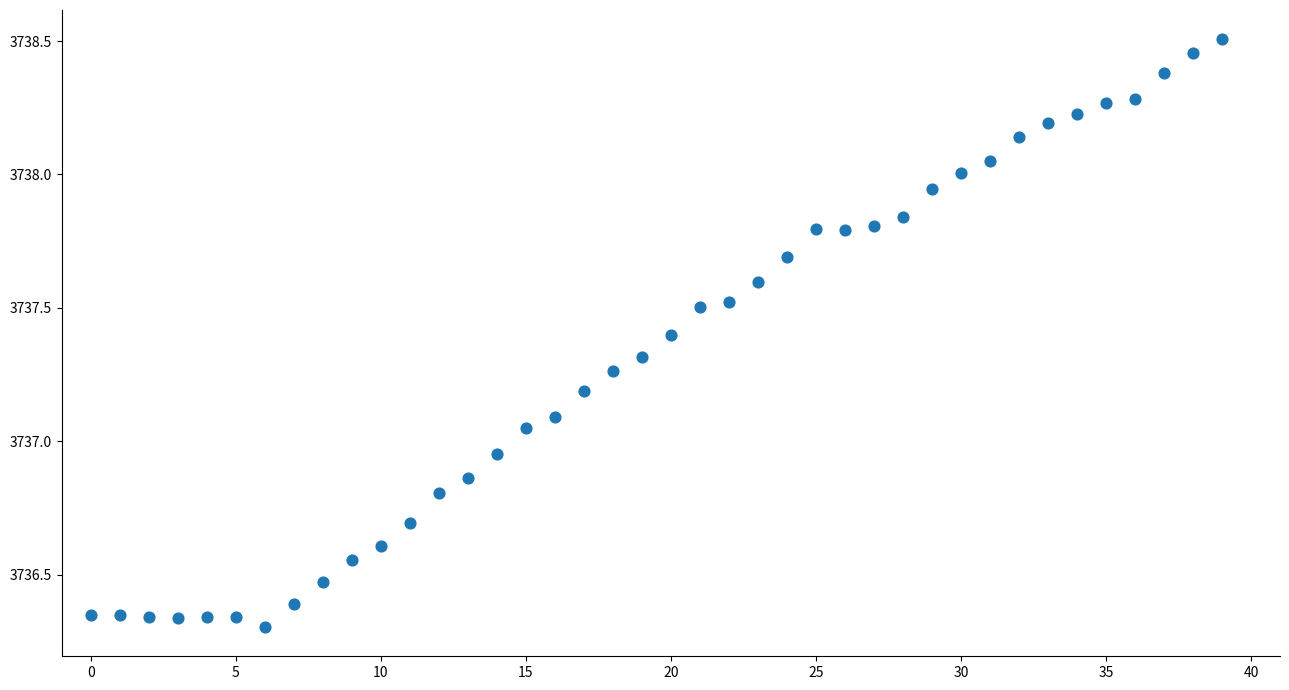

What is the range of Y values (max minus min)?

2.2